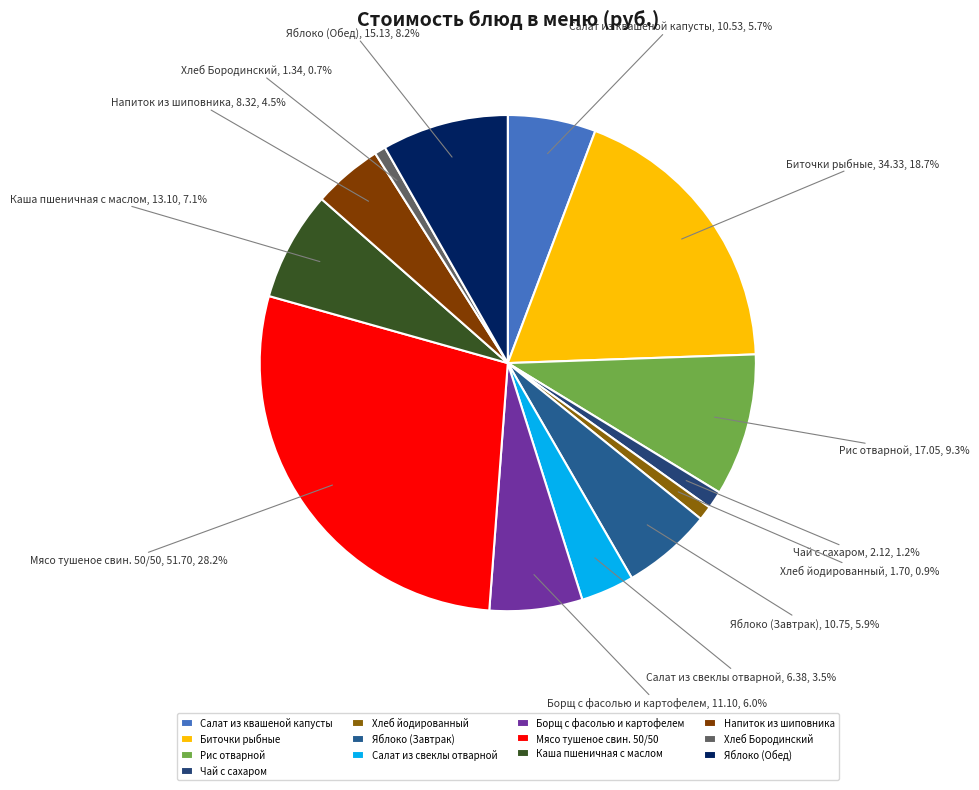

How many segments does this pie chart have?

13